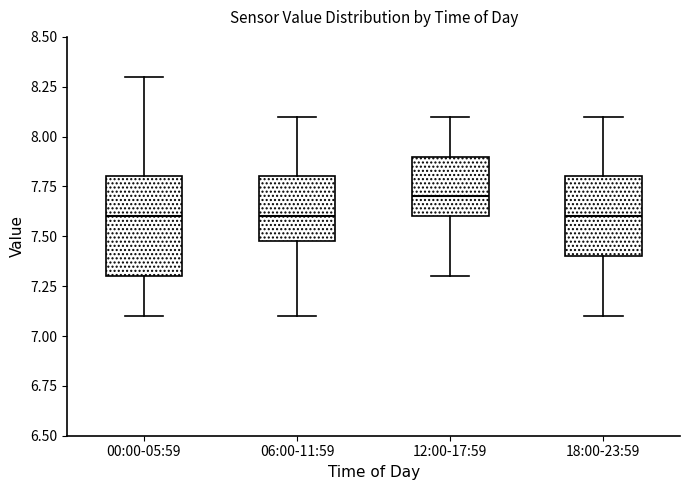

Comparing the boxes themselves (not the whiskers), which one is the tallest?

00:00-05:59